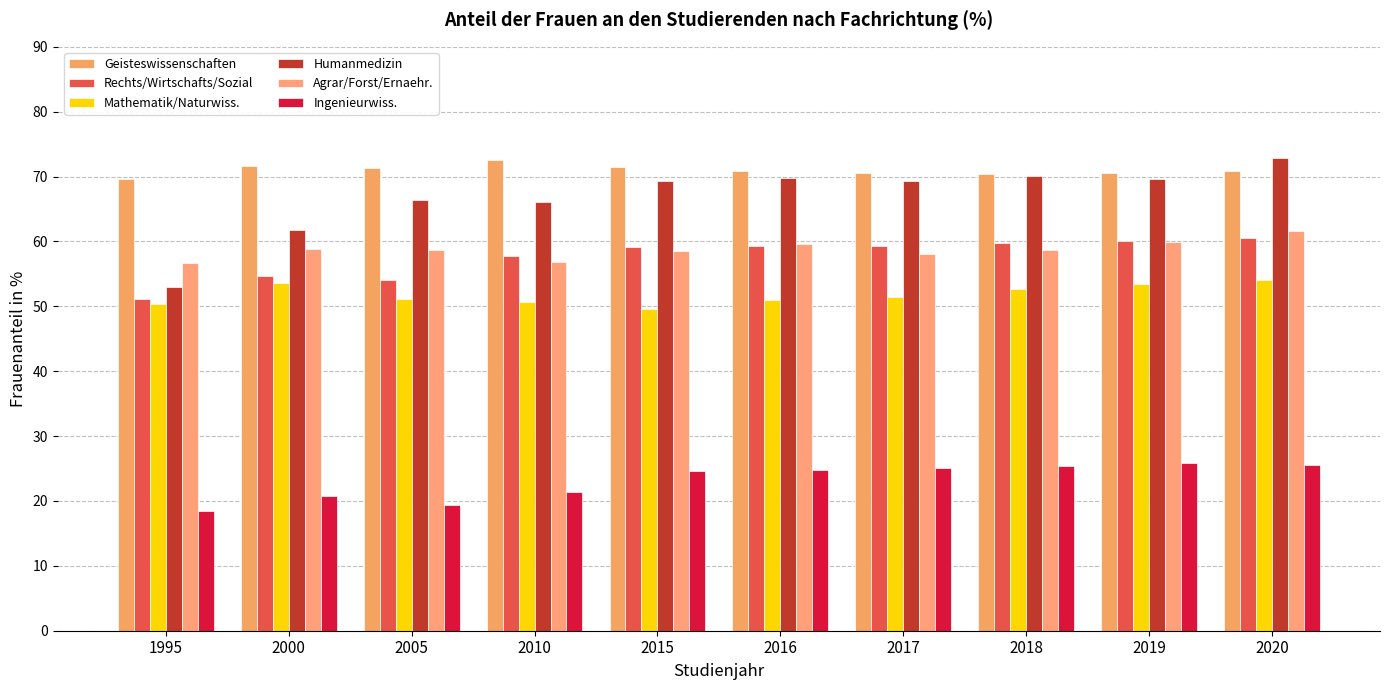

What is the difference between the maximum and minimum values in the Ingenieurwiss. series?

7.4